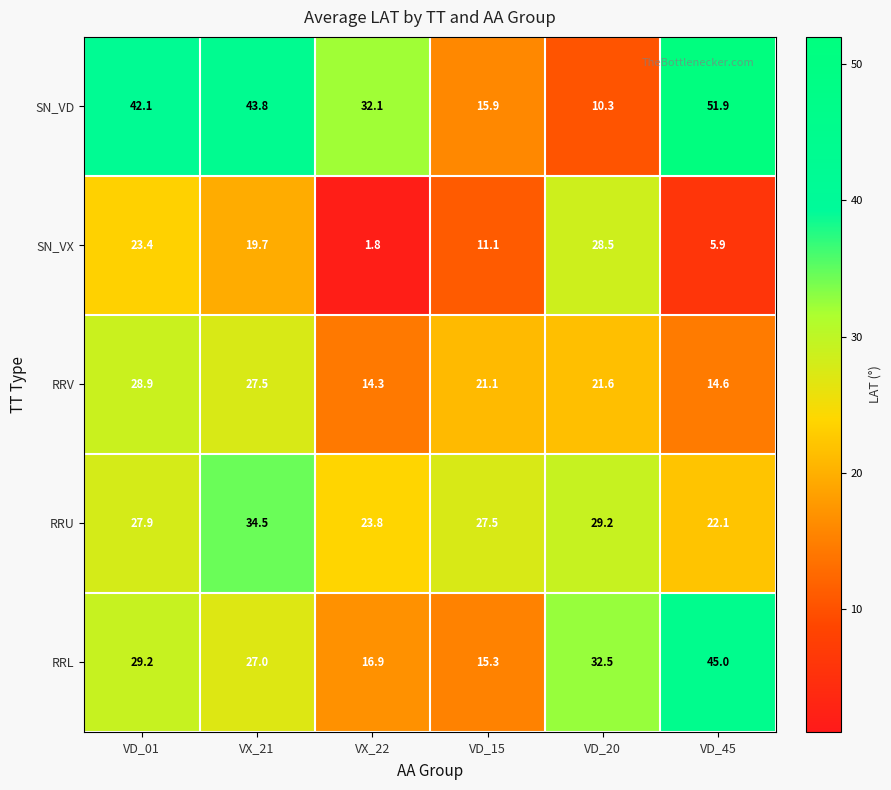

Reading left to right, what are all the values shown in this chart?

SN_VD: 42.1	43.8	32.1	15.9	10.3	51.9
SN_VX: 23.4	19.7	1.8	11.1	28.5	5.9
RRV: 28.9	27.5	14.3	21.1	21.6	14.6
RRU: 27.9	34.5	23.8	27.5	29.2	22.1
RRL: 29.2	27.0	16.9	15.3	32.5	45.0